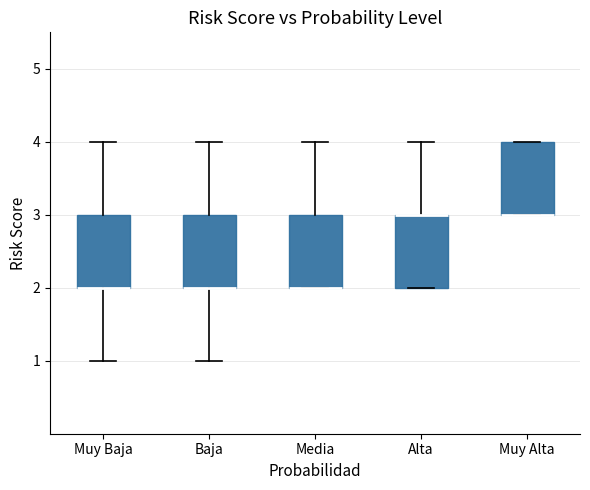

Reading left to right, read every box against the y-axis: the position of its median line, the range the box covers, and the ends of its whiskers. The values are not printed on the chart, so give them approximately, as read against the axis.

Muy Baja: median 2 (drawn on the box's lower edge), box 2 to 3, whiskers 1 to 4
Baja: median 2 (drawn on the box's lower edge), box 2 to 3, whiskers 1 to 4
Media: median 2 (drawn on the box's lower edge), box 2 to 3, whiskers 2 to 4
Alta: median 3 (drawn on the box's upper edge), box 2 to 3, whiskers 2 to 4
Muy Alta: median 3 (drawn on the box's lower edge), box 3 to 4, whiskers 3 to 4